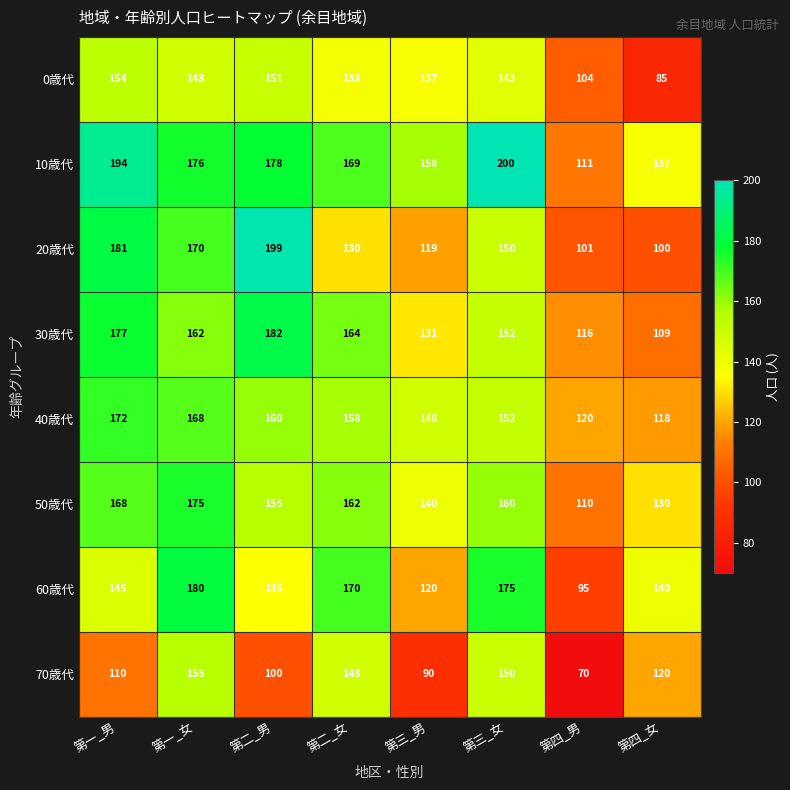

Is it true that 40歳代 equals 152 at 第三_女?

True